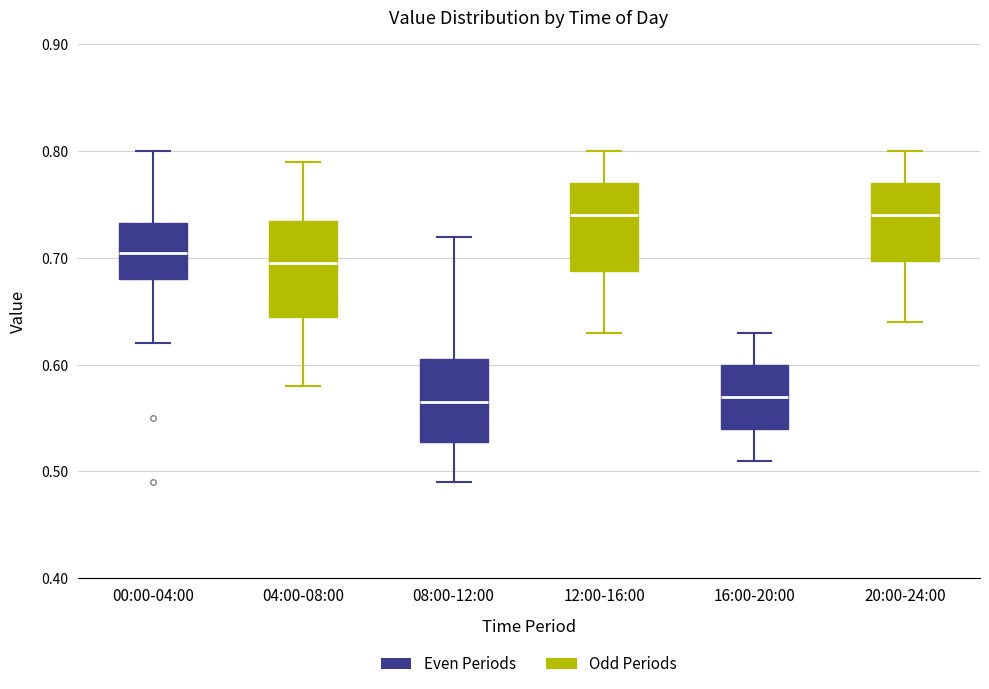

Where is the upper edge of the box for 08:00-12:00 on the y-axis? The values are not printed on the chart, so give them approximately, as read against the axis.

0.61